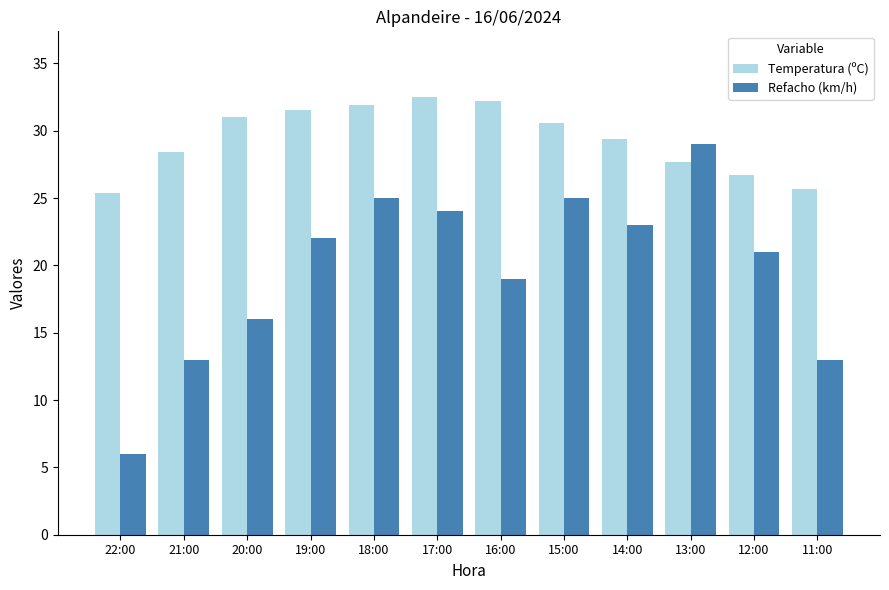

List the series in order of their overall mean, highest first.

Temperatura (ºC), Refacho (km/h)